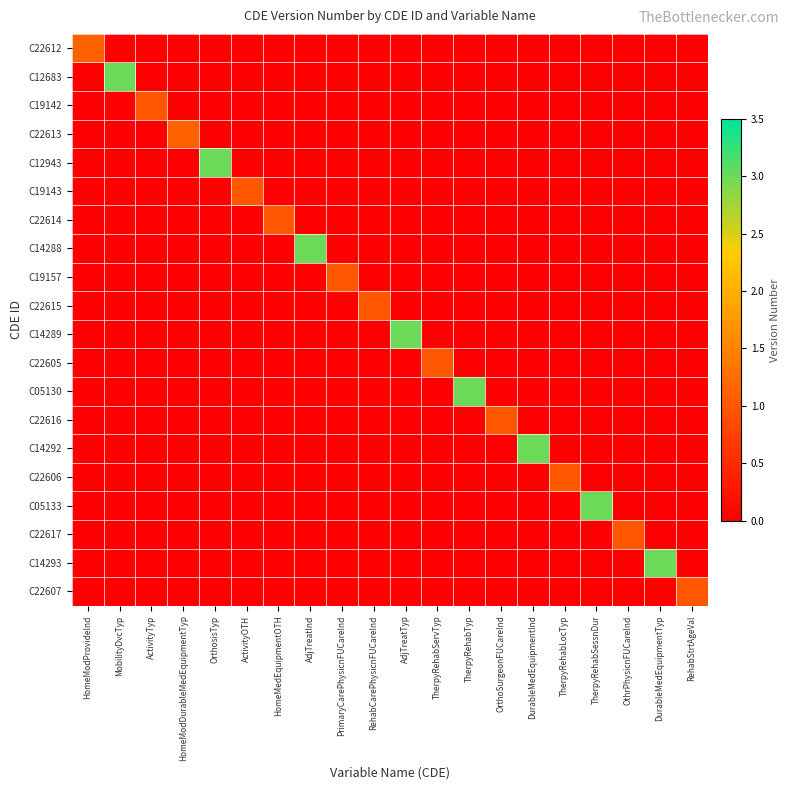

At AdjTreatInd, list the series in order from largest to smallest.

C14288, C22612, C12683, C19142, C22613, C12943, C19143, C22614, C19157, C22615, C14289, C22605, C05130, C22616, C14292, C22606, C05133, C22617, C14293, C22607